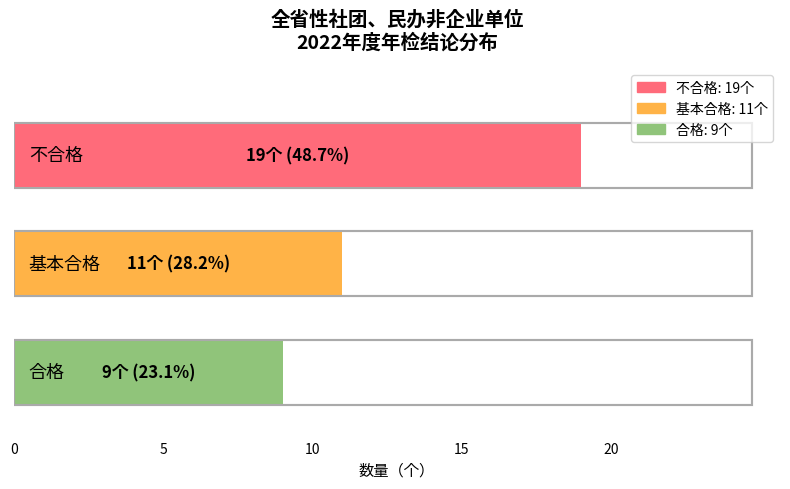

Where is the data nearest to the value 14?

1